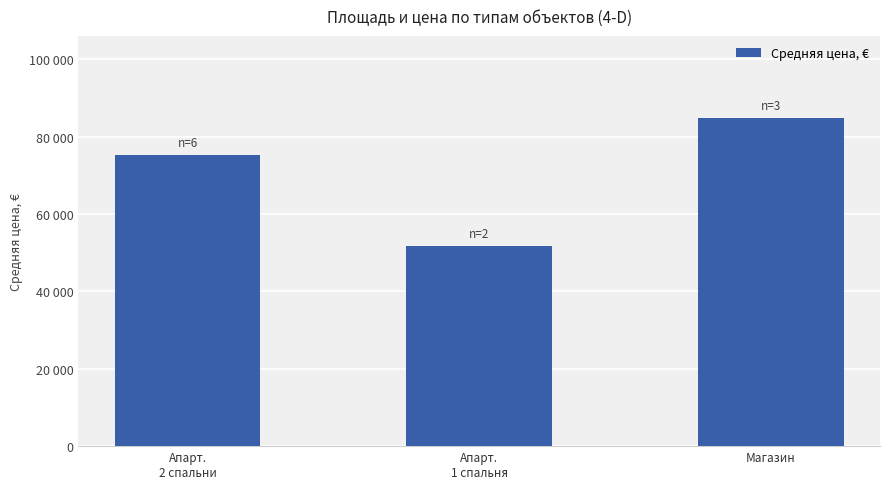

Where is the data nearest to the value 68254?

Апарт.
2 спальни